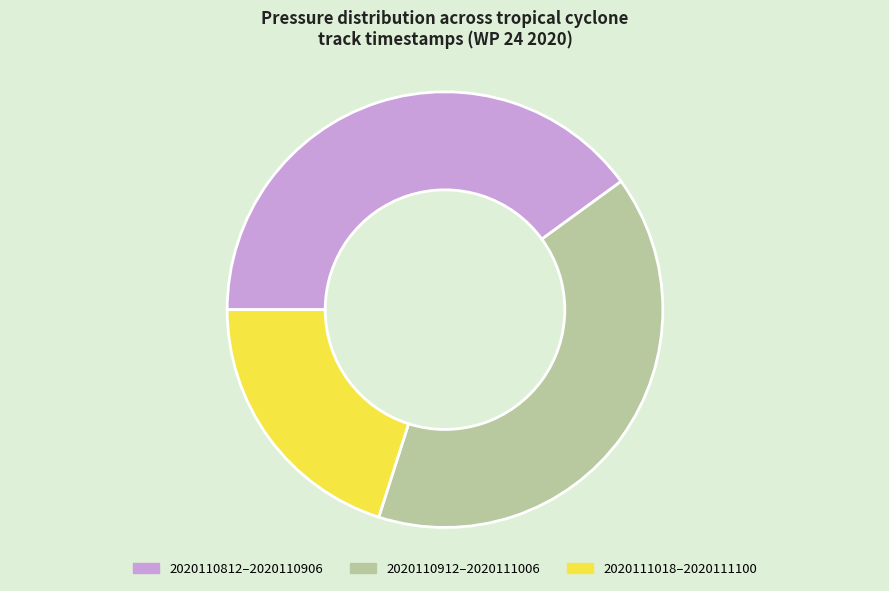

Which slice is the smallest?

2020111018–2020111100